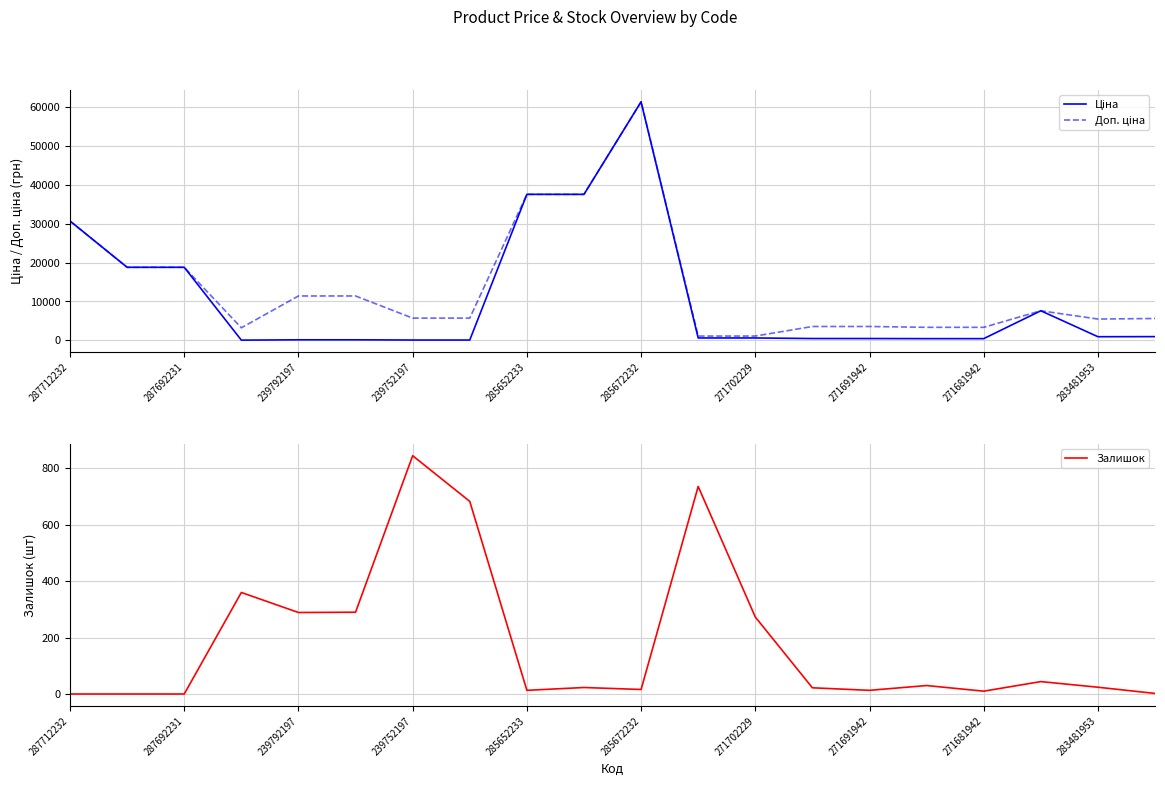

What is the highest value of the Залишок series?

845